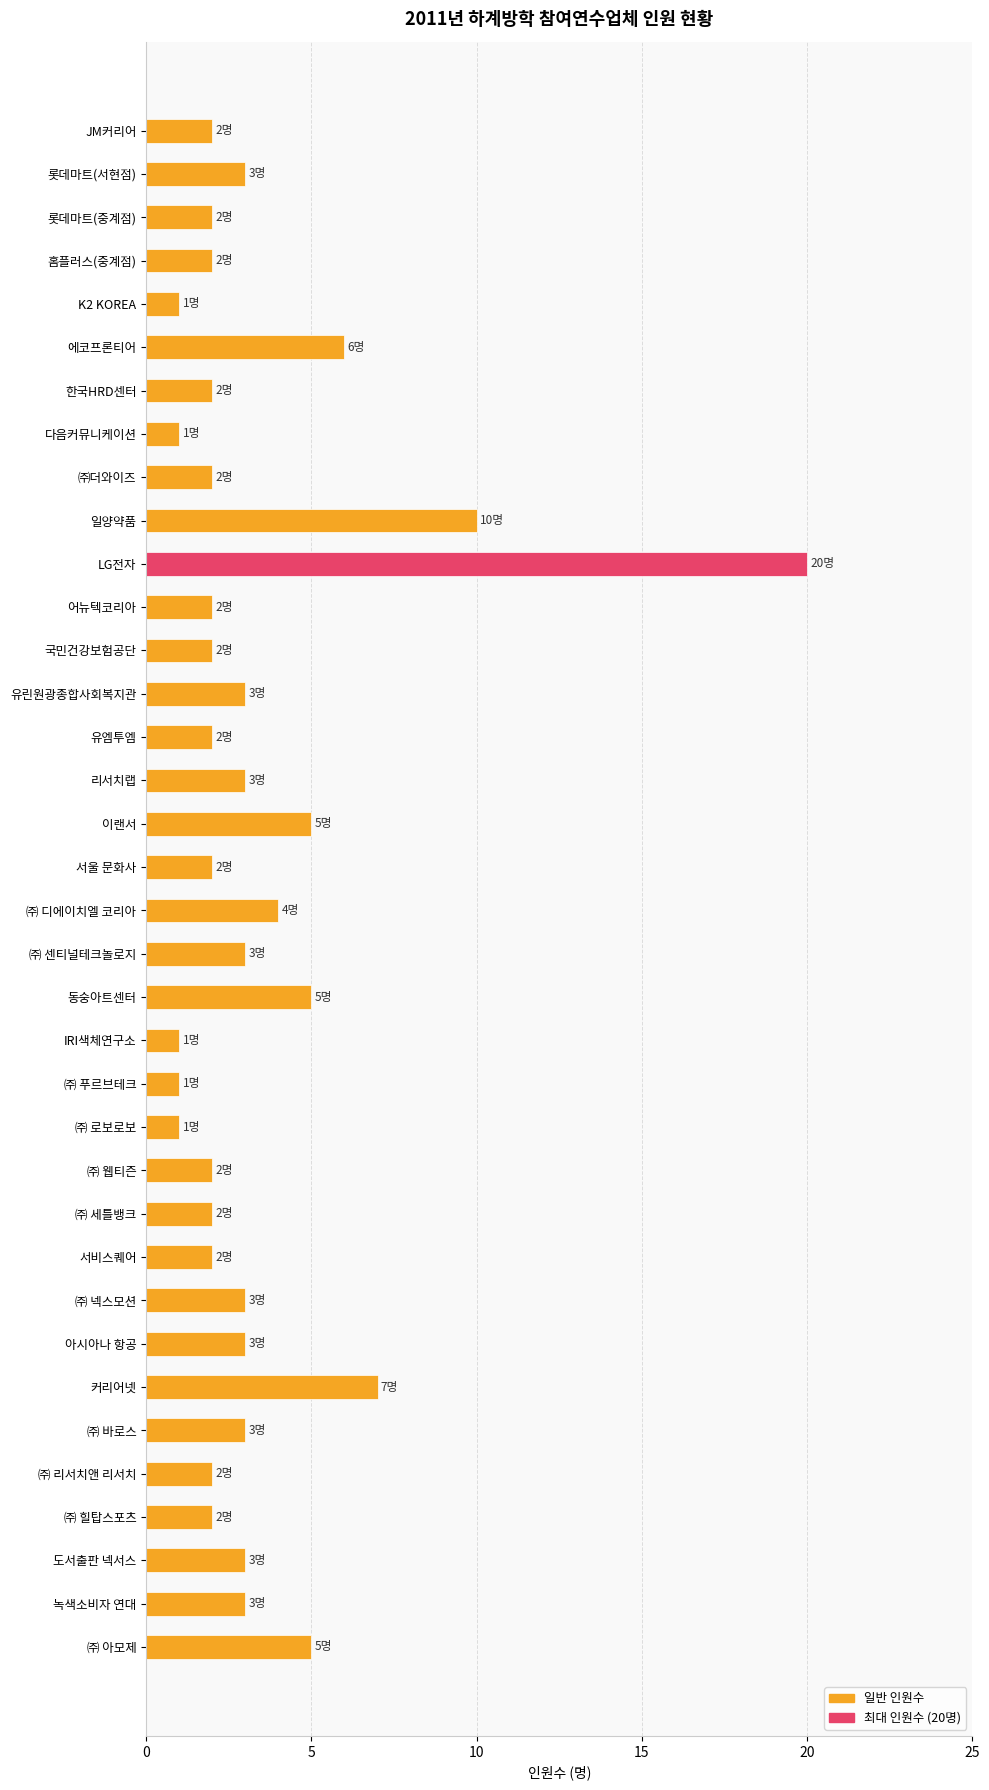

What is the sum of all values?

122